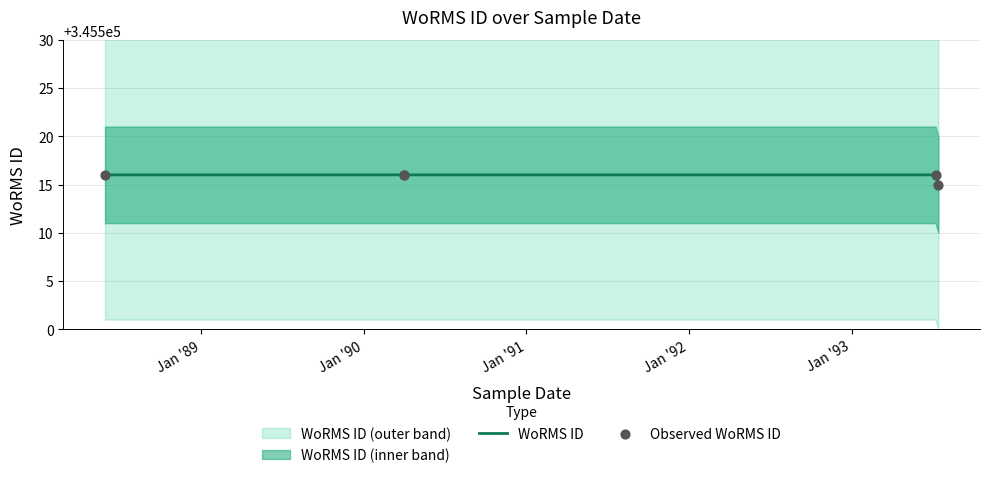

What is the ratio of the value at 10-07-1993 to the value at 01-04-1990?

1.0